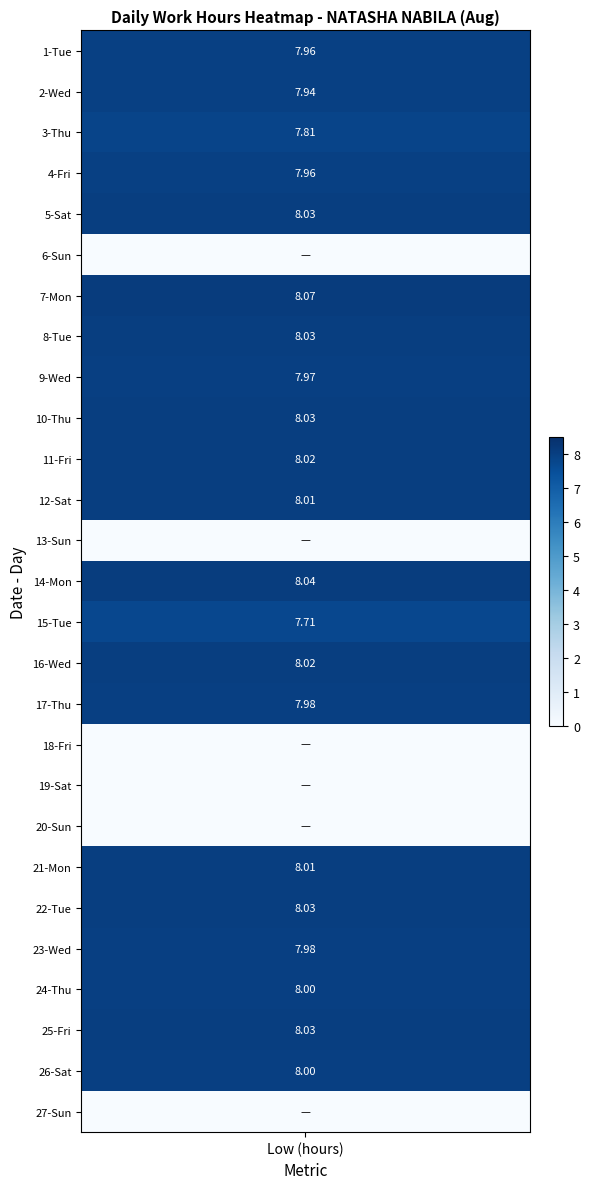

At which label does 2 reach its minimum?

5